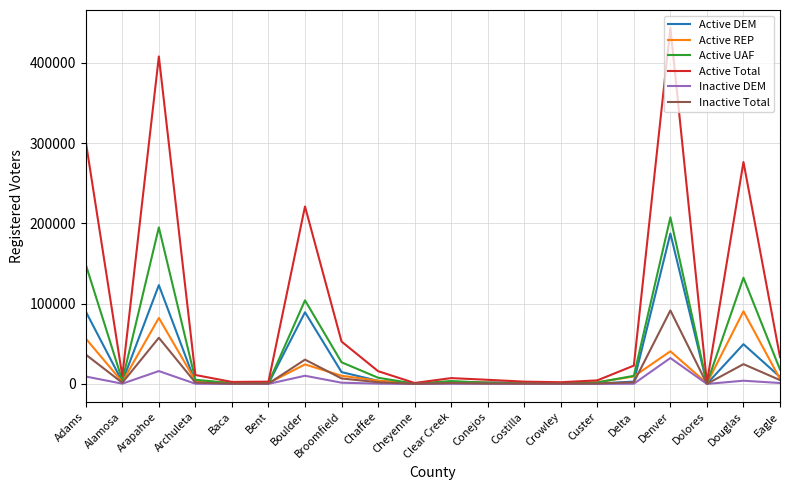

What is the maximum value for Active Total?

443473